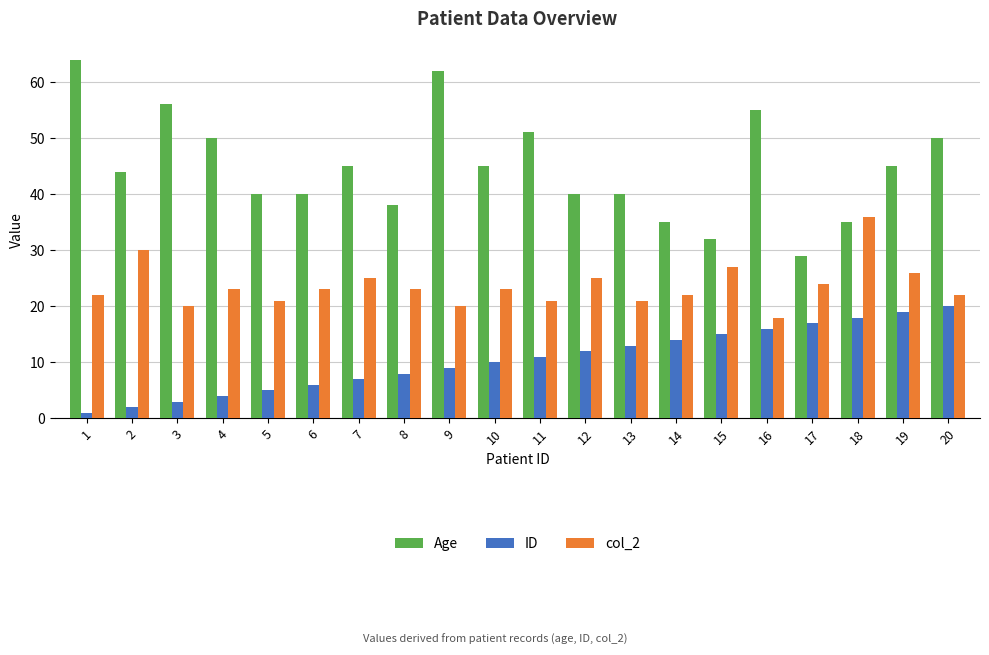

What is the value of the Age bar at the 1st from the left?

64